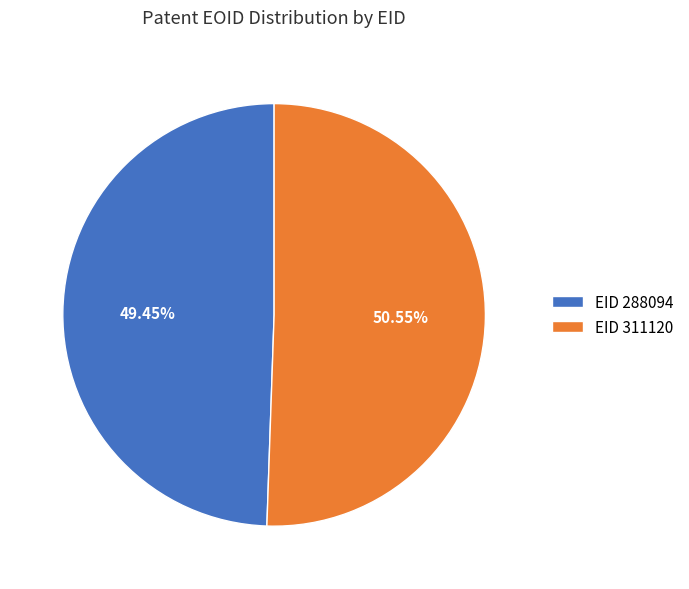

How many slices are in this pie chart?

2